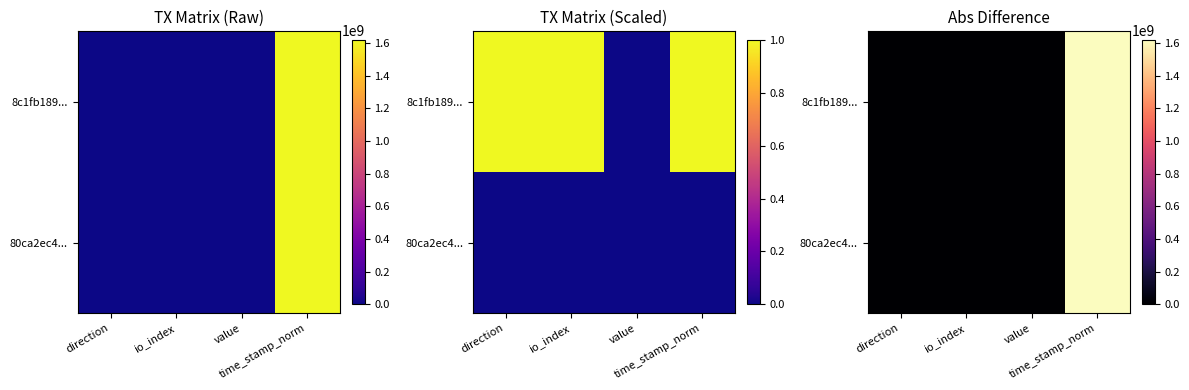

Which category has the highest value in the 80ca2ec4... series?

time_stamp_norm